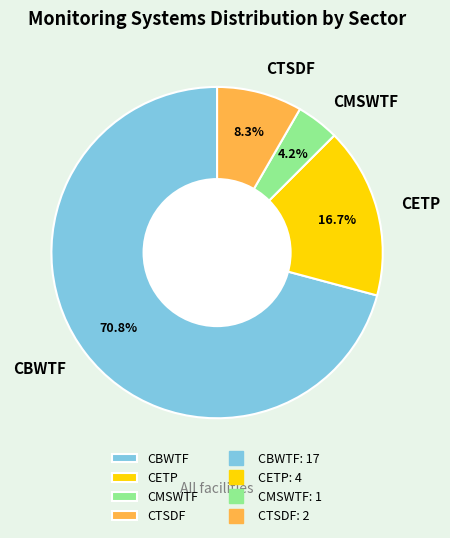

Approximately how many times larger is the value at CTSDF compared to CETP?

0.5